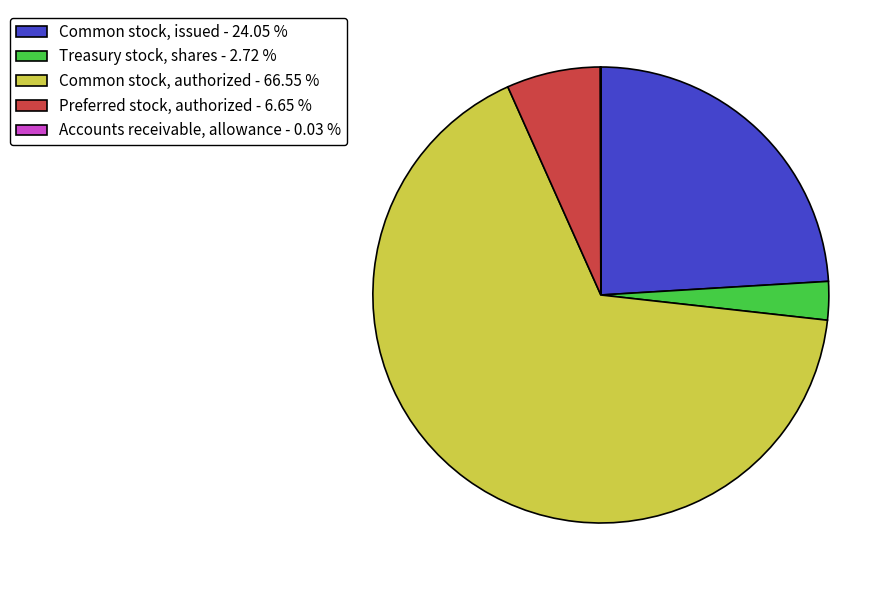

Which slice is the largest?

Common stock, authorized - 66.55 %